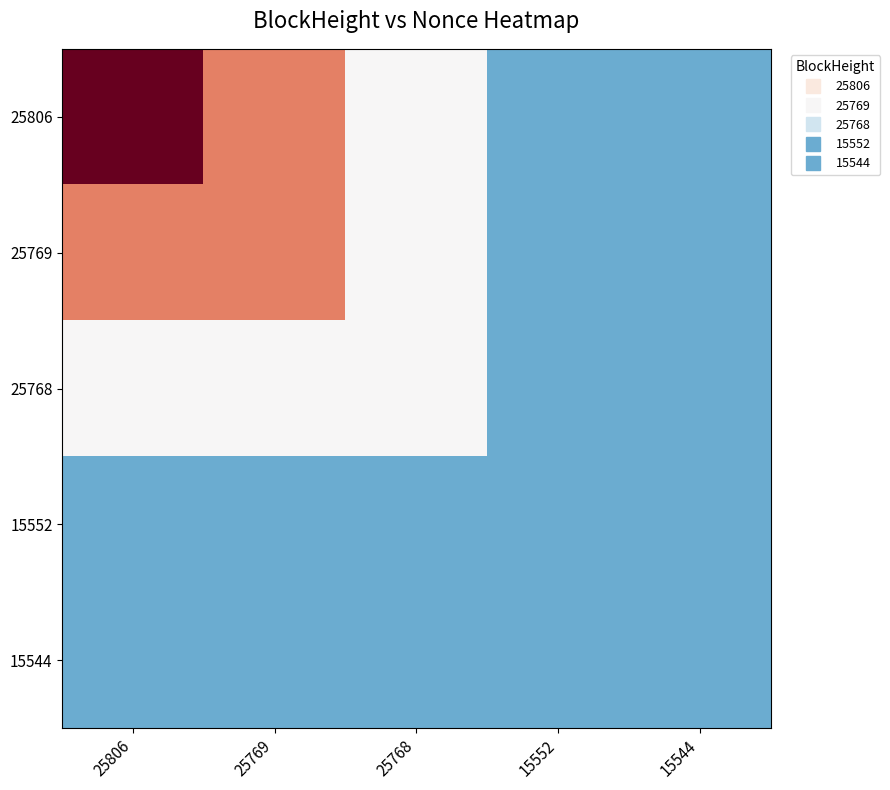

At which category is the sum across all series the highest?

25806